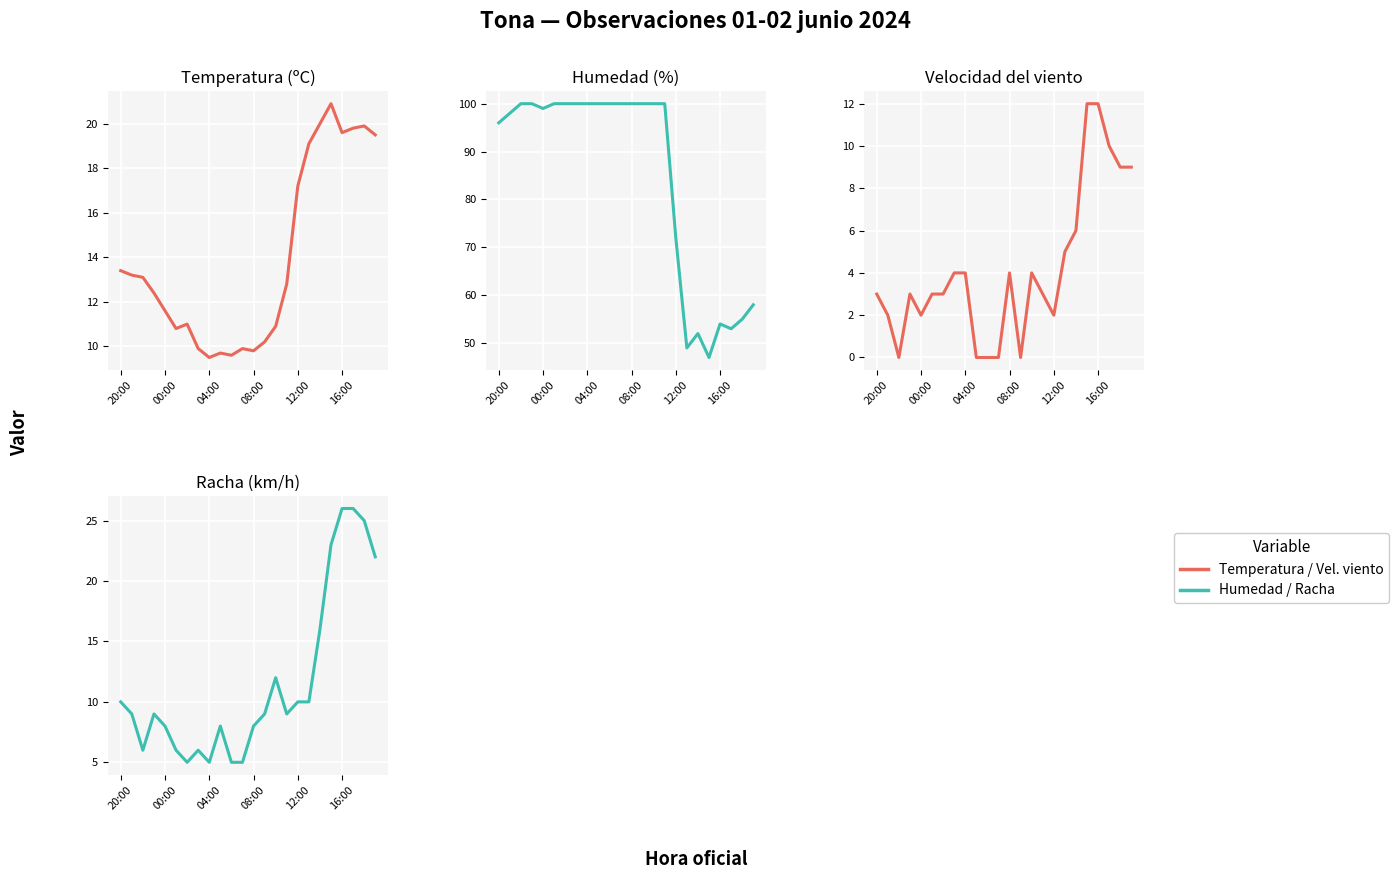

Which has a higher value, 17 or 16?

17